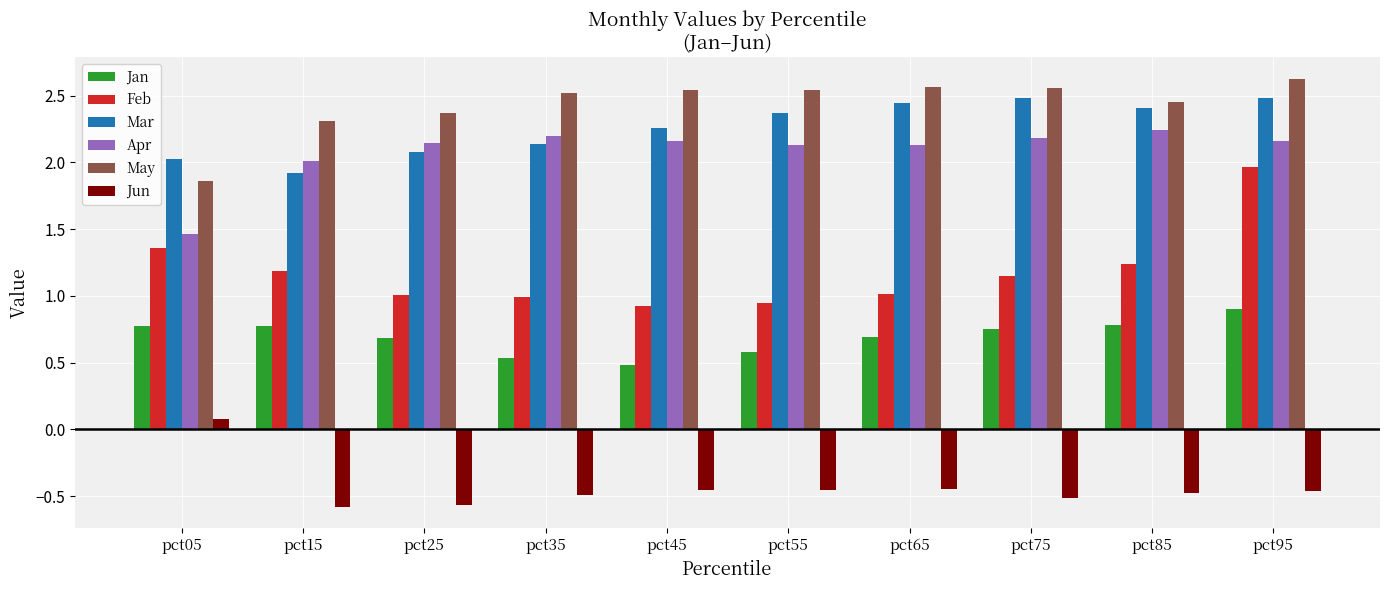

At how many categories does at least one series exceed 1?

10